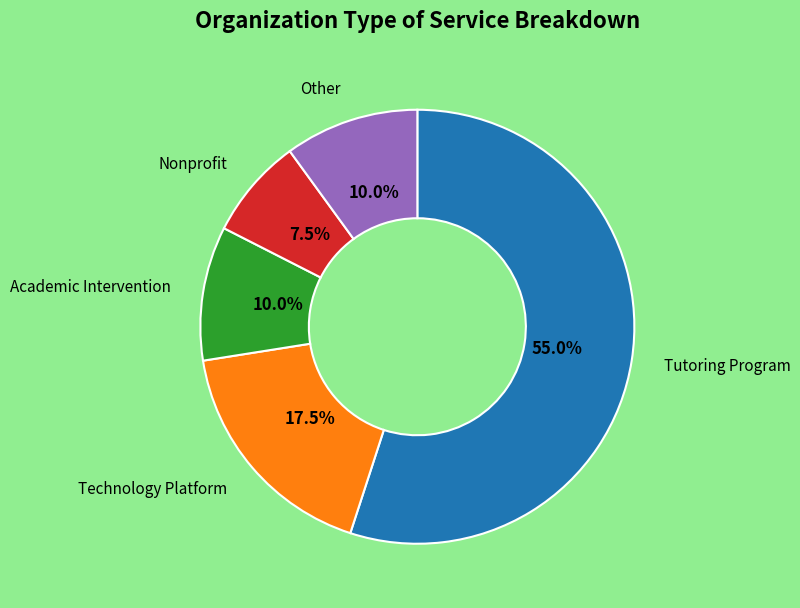

Which category has the biggest portion of the pie?

Tutoring Program